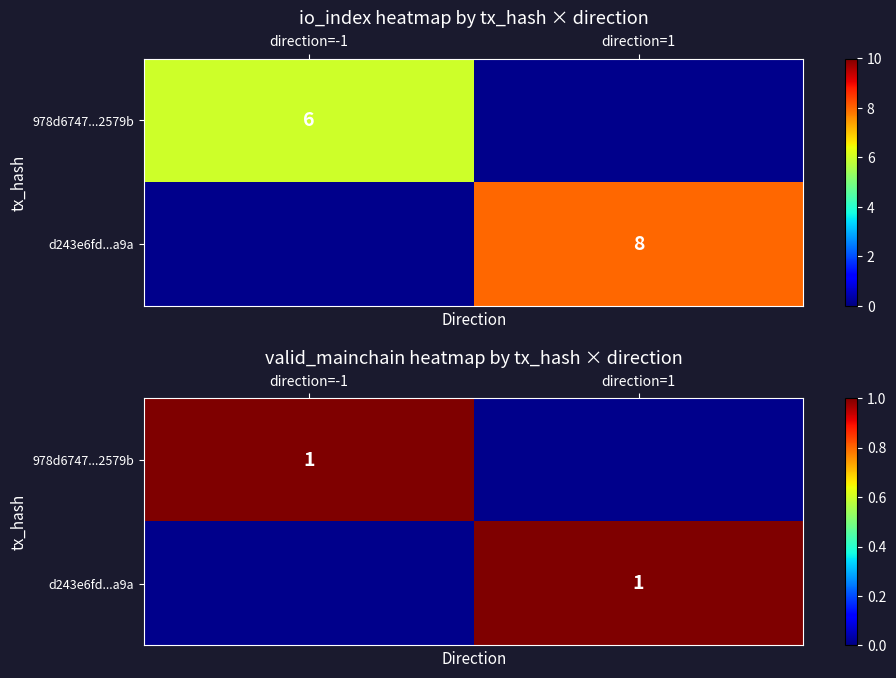

Which label corresponds to the smallest value in the chart?

-1